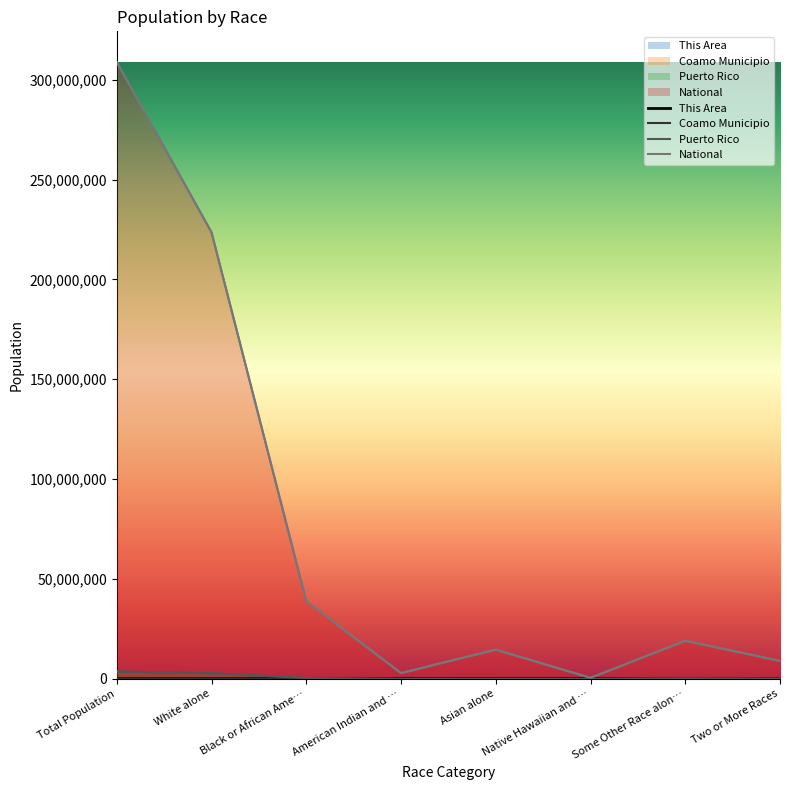

At which label is This Area closest to 1934?

White alone